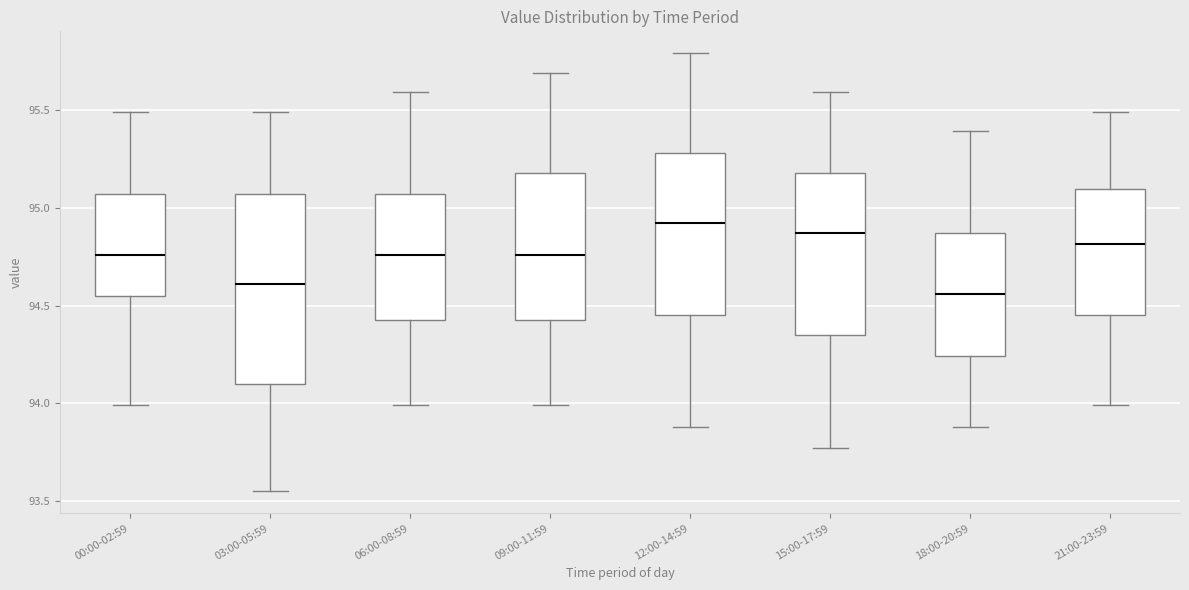

Reading left to right, transcribe this box plot: for each box, give where its median line is, the range the box spans, and where its two whiskers end, as read against the y-axis. The values are not printed on the chart, so give them approximately, as read against the axis.

00:00-02:59: median 94.75, box 94.55 to 95.05, whiskers 94.00 to 95.50
03:00-05:59: median 94.60, box 94.10 to 95.05, whiskers 93.55 to 95.50
06:00-08:59: median 94.75, box 94.45 to 95.05, whiskers 94.00 to 95.60
09:00-11:59: median 94.75, box 94.45 to 95.20, whiskers 94.00 to 95.70
12:00-14:59: median 94.90, box 94.45 to 95.30, whiskers 93.90 to 95.80
15:00-17:59: median 94.85, box 94.35 to 95.20, whiskers 93.75 to 95.60
18:00-20:59: median 94.55, box 94.25 to 94.85, whiskers 93.90 to 95.40
21:00-23:59: median 94.80, box 94.45 to 95.10, whiskers 94.00 to 95.50